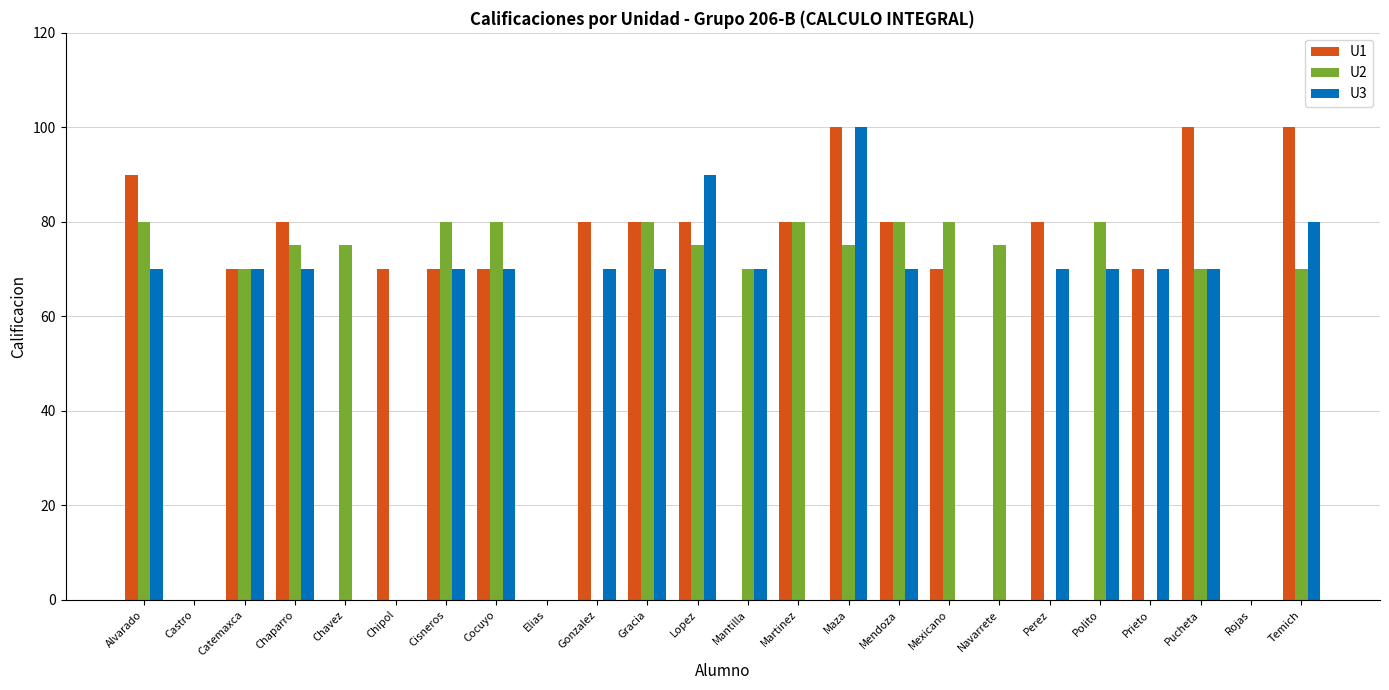

Which category has the highest value in the U3 series?

Maza